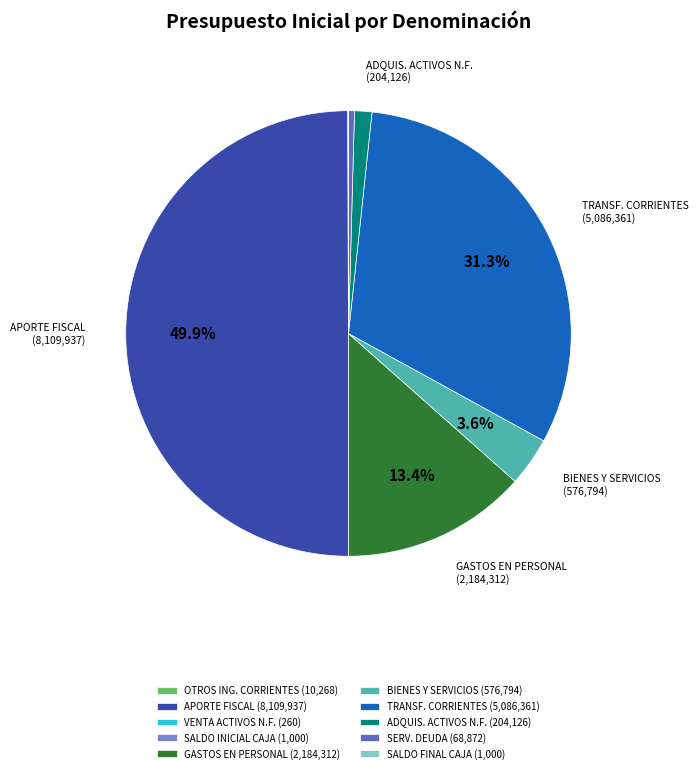

Which category has the biggest portion of the pie?

APORTE FISCAL (8,109,937)